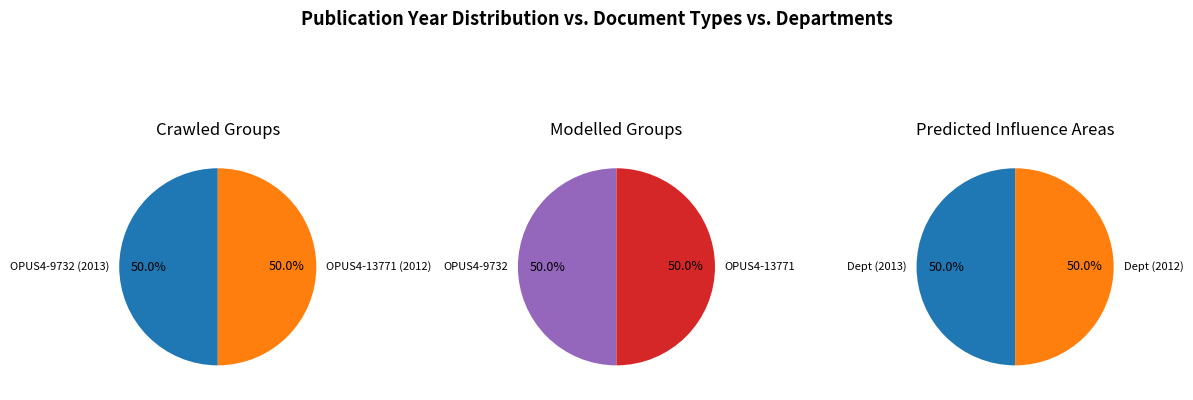

What is the majority slice?

OPUS4-9732 (2013)